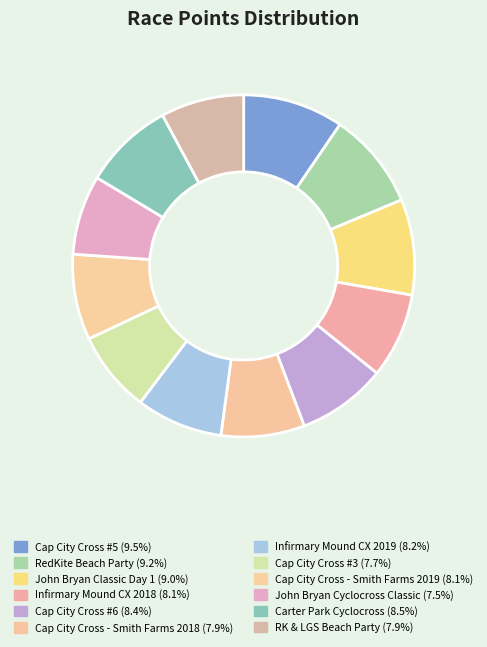

What is the smallest slice in the pie chart?

John Bryan Cyclocross Classic